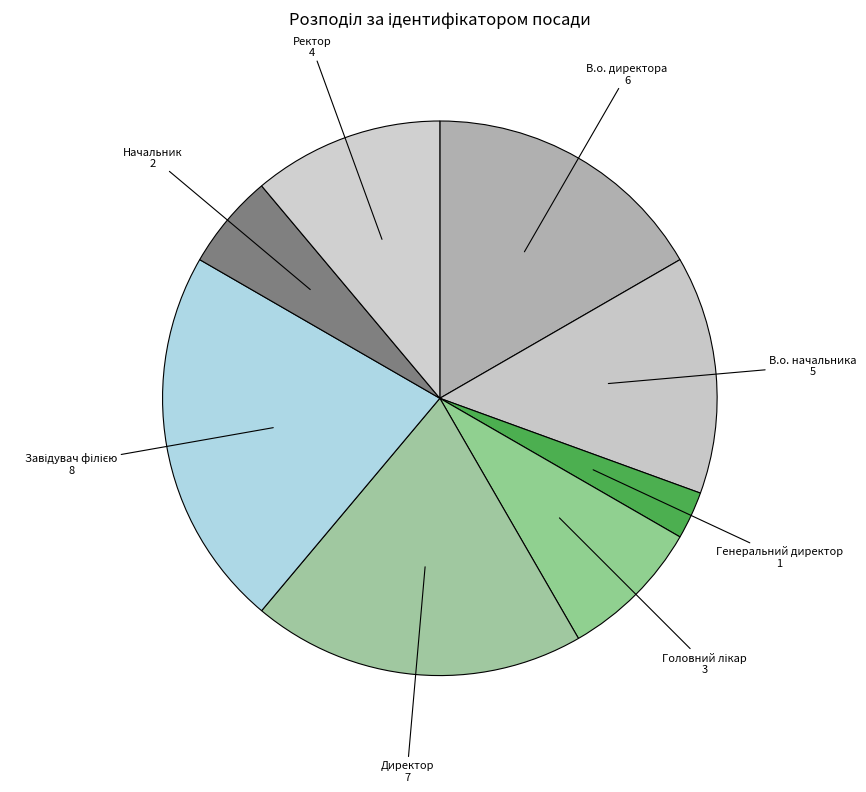

Is the sum of Начальник and Ректор greater than half?

No